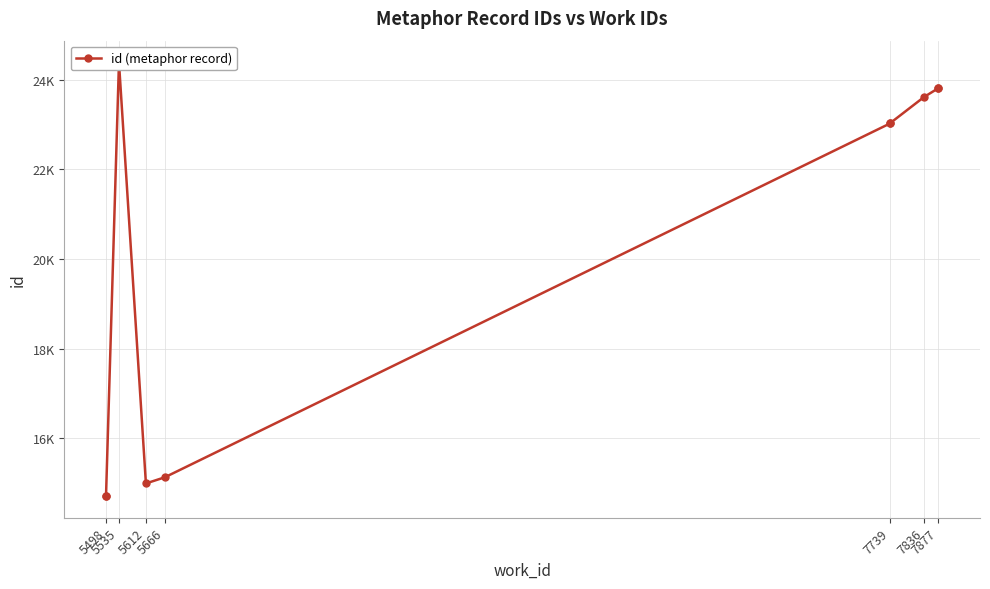

What is the average value?

20125